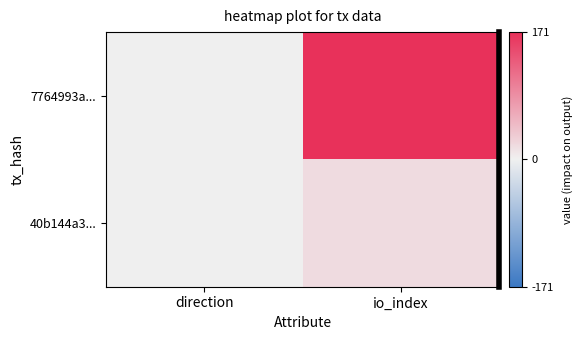

Which series has the largest range (max minus min)?

7764993a...